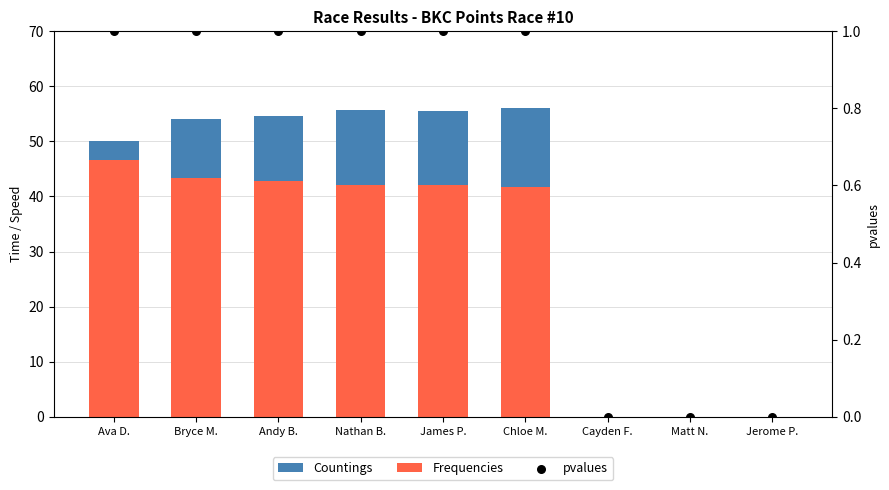

What are all the series names shown in the legend?

Countings, Frequencies, pvalues